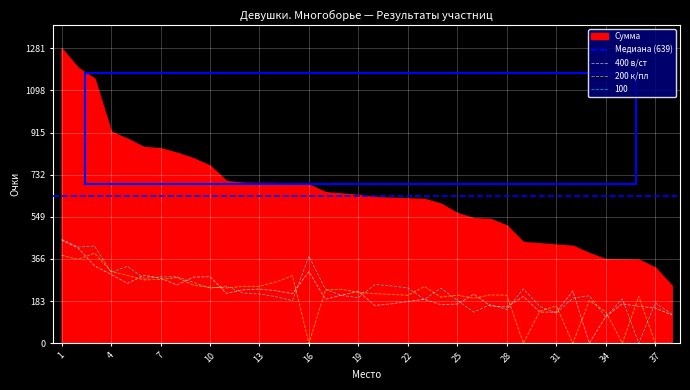

In 200 к/пл, how many points are lower than both neighbors (excluding endpoints)?

10